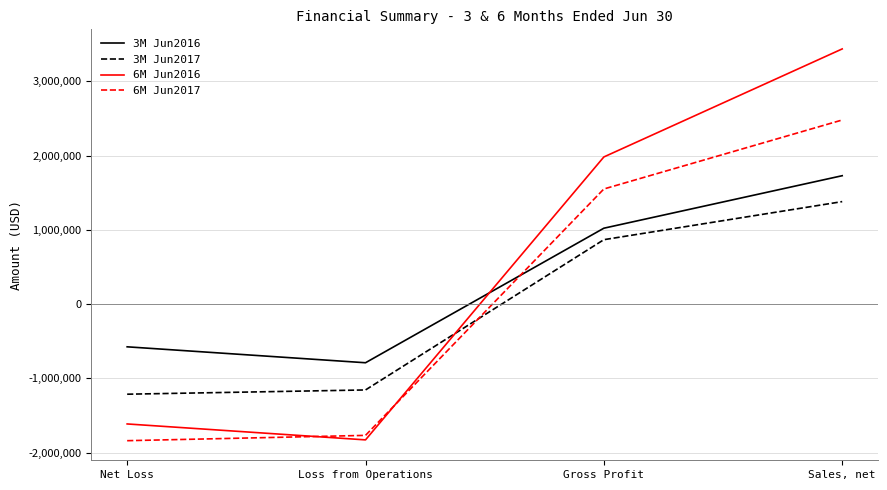

Where is 3M Jun2017 nearest to the value 83340?

Gross Profit